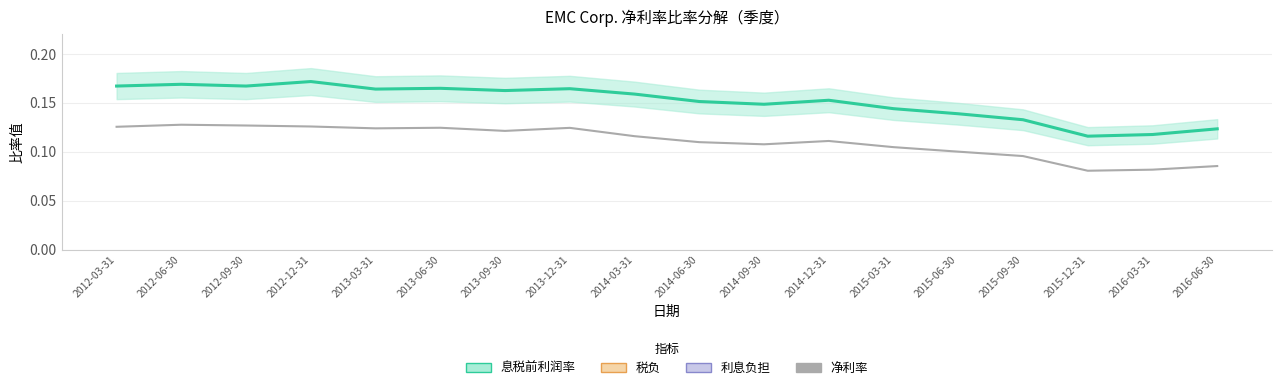

What is the label of the 6th point from the left?

2013-06-30